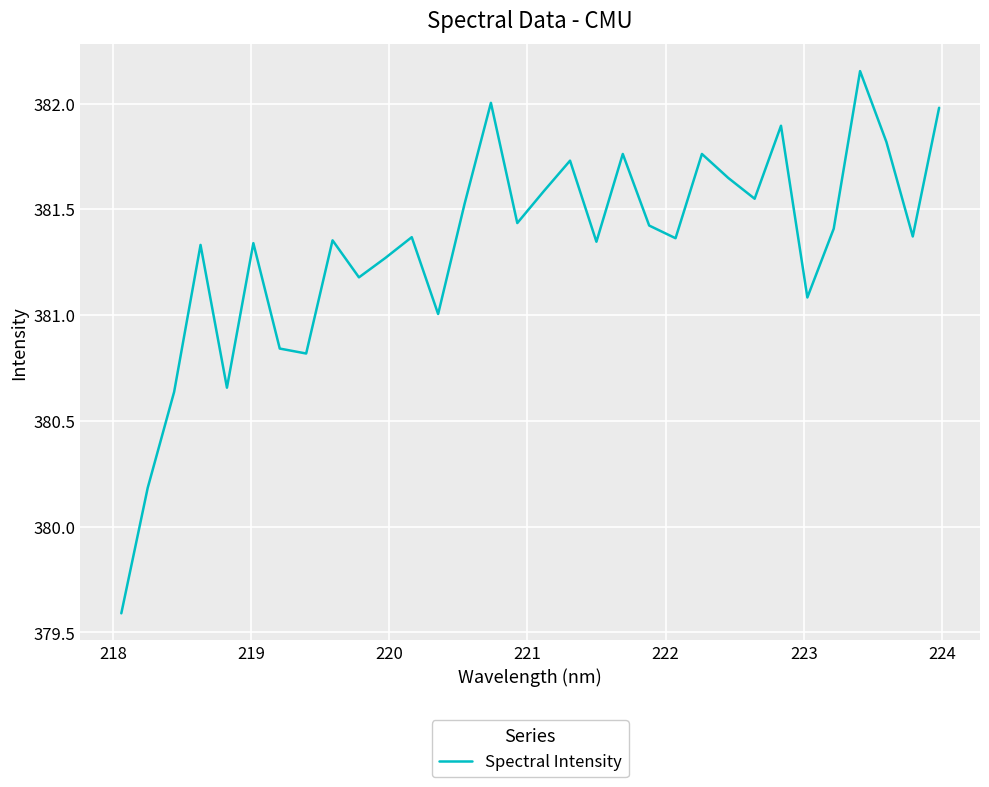

What is the smallest value displayed?

379.6